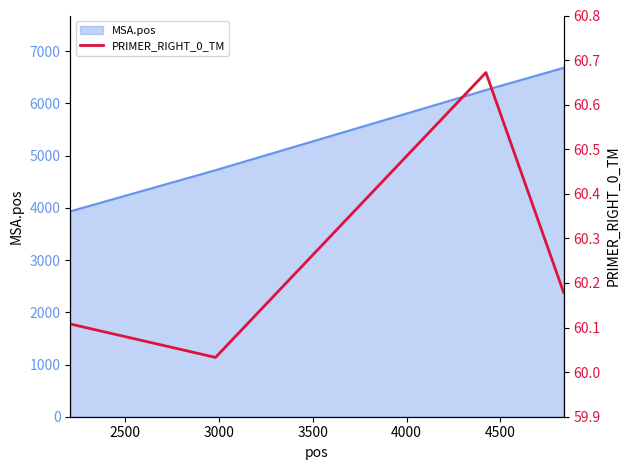

What is the maximum value shown in the chart?

60.7